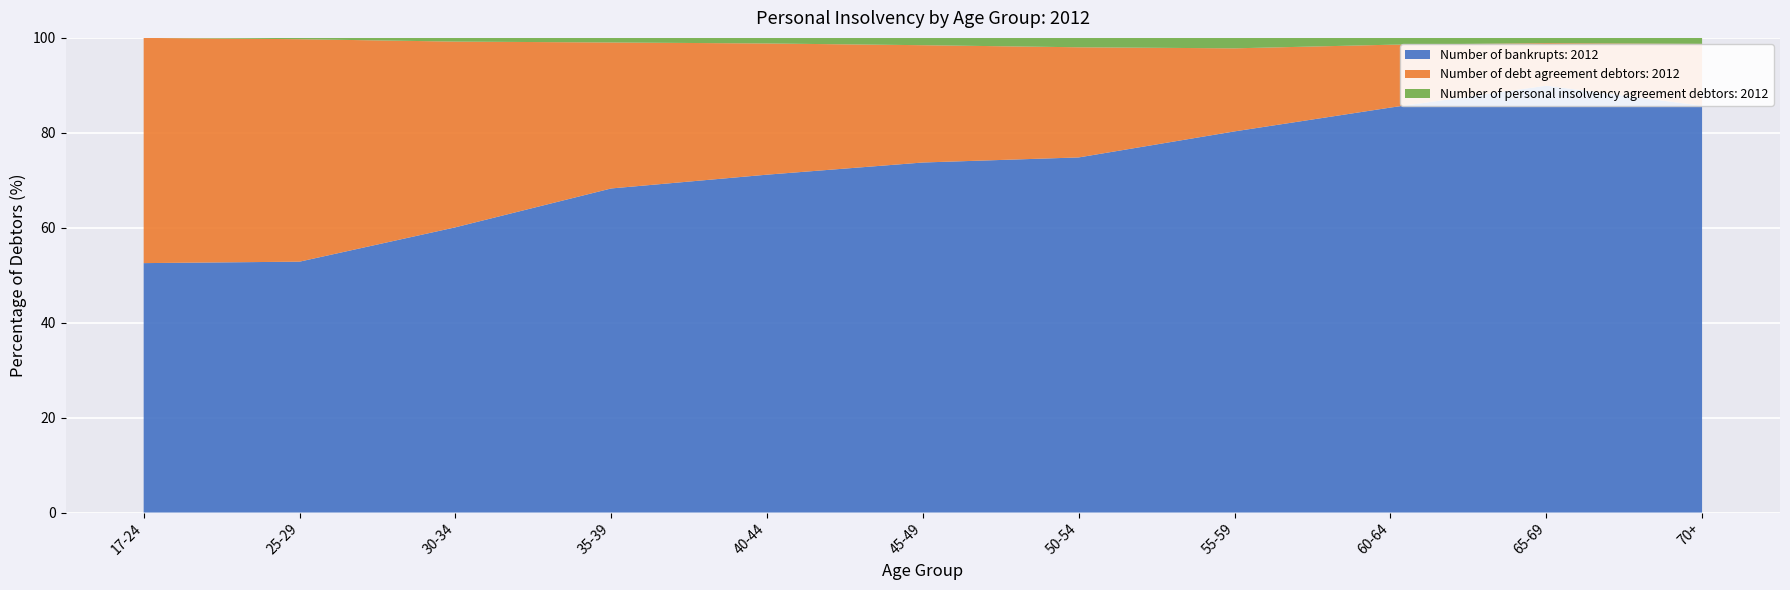

Reading right to left, what are all the values shown in this chart?

Number of bankrupts: 2012: 948	813	1540	1643	2760	3208	3330	2893	2233	1907	1257
Number of debt agreement debtors: 2012: 144	81	239	358	856	1075	1293	1303	1454	1691	1135
Number of personal insolvency agreement debtors: 2012: 14	10	26	45	73	67	55	41	29	10	0